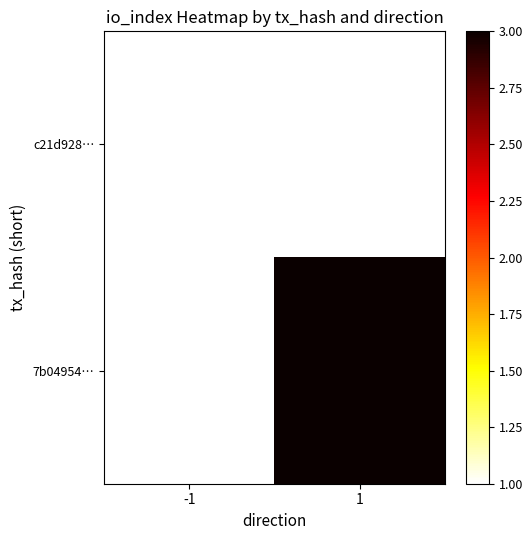

How many distinct data groups are displayed?

2